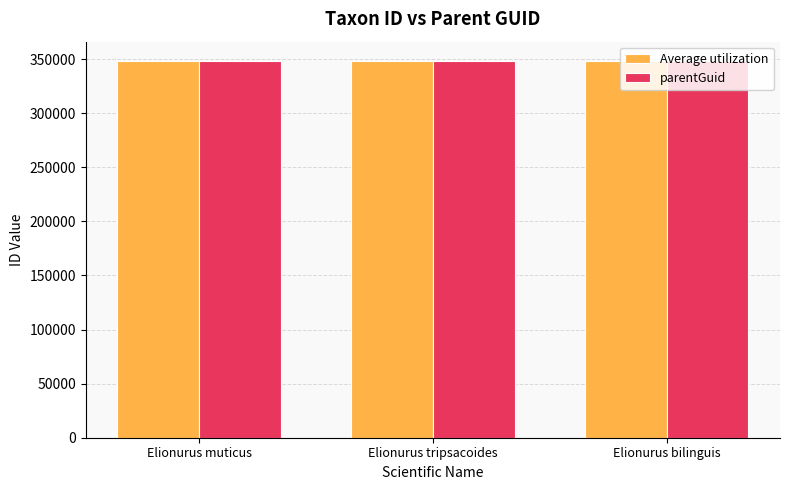

How many series are shown in this chart?

2